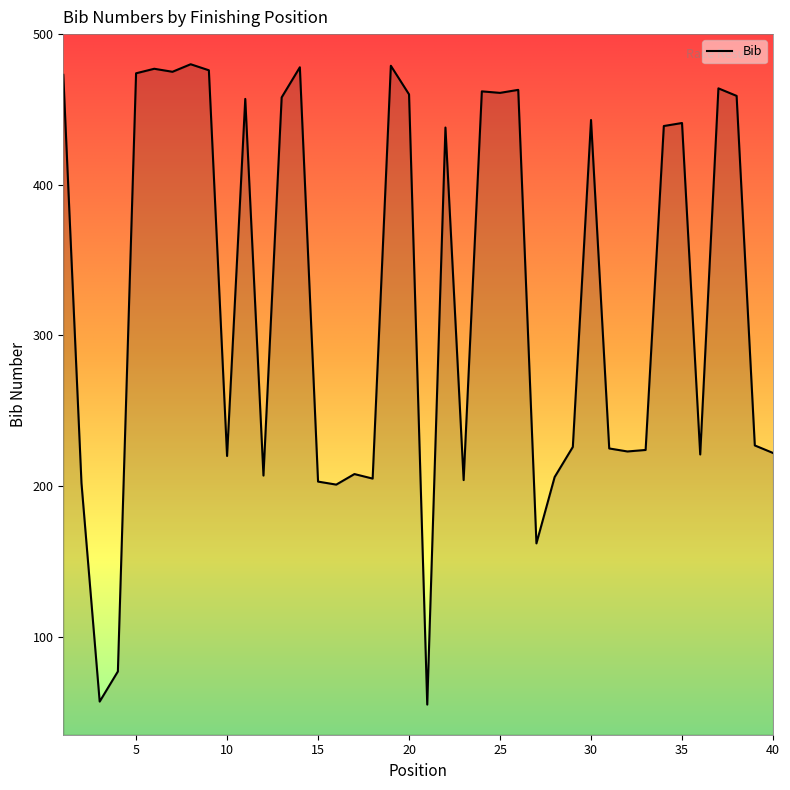

What is the minimum value shown in the chart?

55